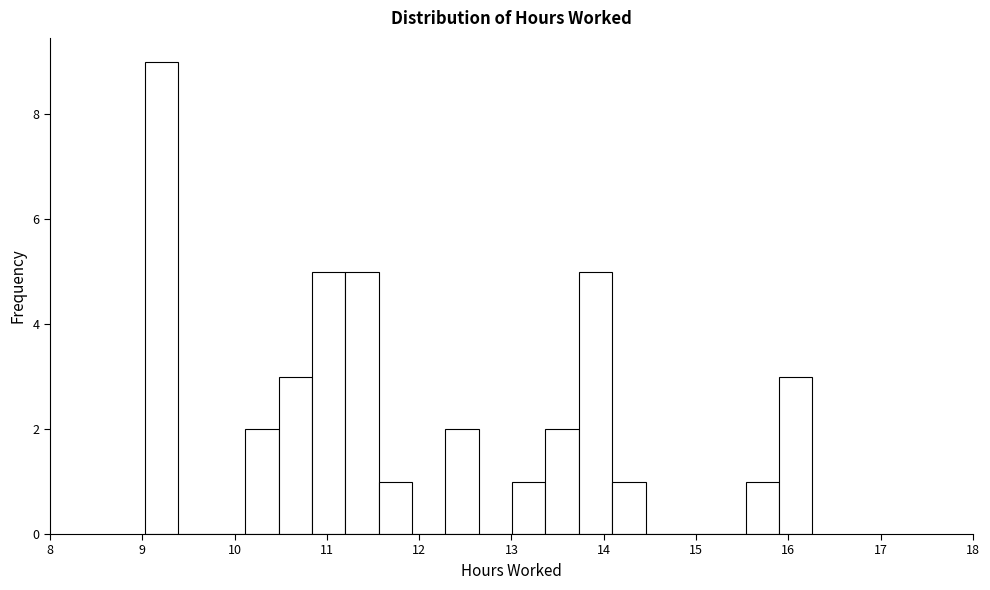

Read against the x-axis, roughly where is the centre of the tallest bar?

9.2